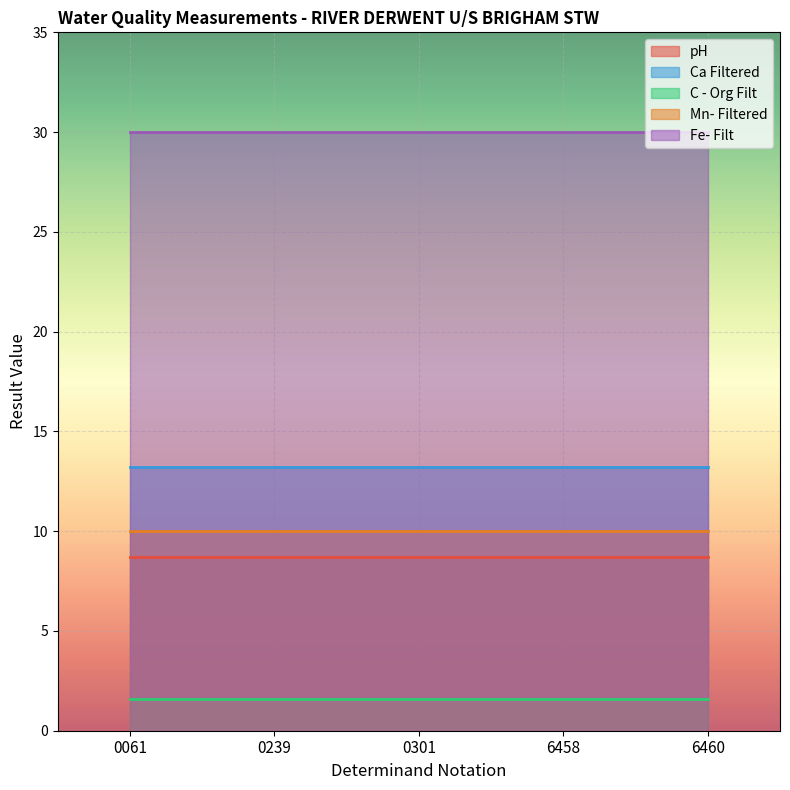

The Ca Filtered series shows 21.2 at 0239. True or false?

False